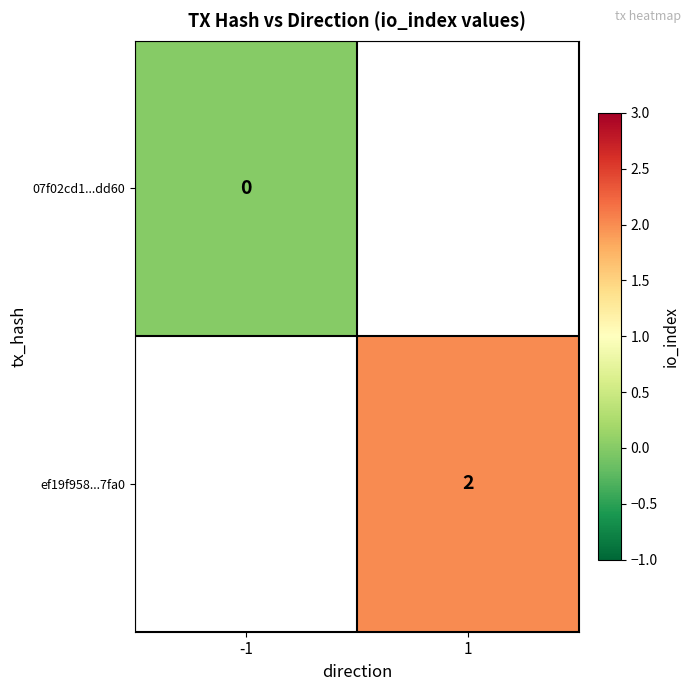

Is the value of ef19f958...7fa0 at 1 greater than the value of 07f02cd1...dd60 at -1?

Yes